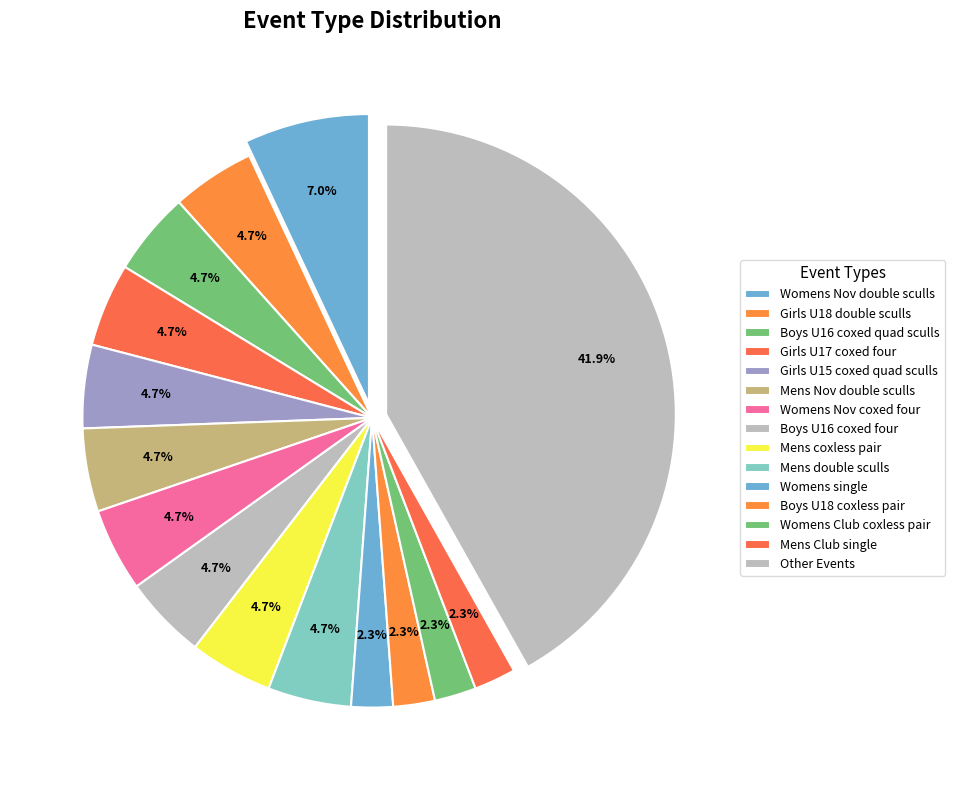

Does any single category account for the majority?

No